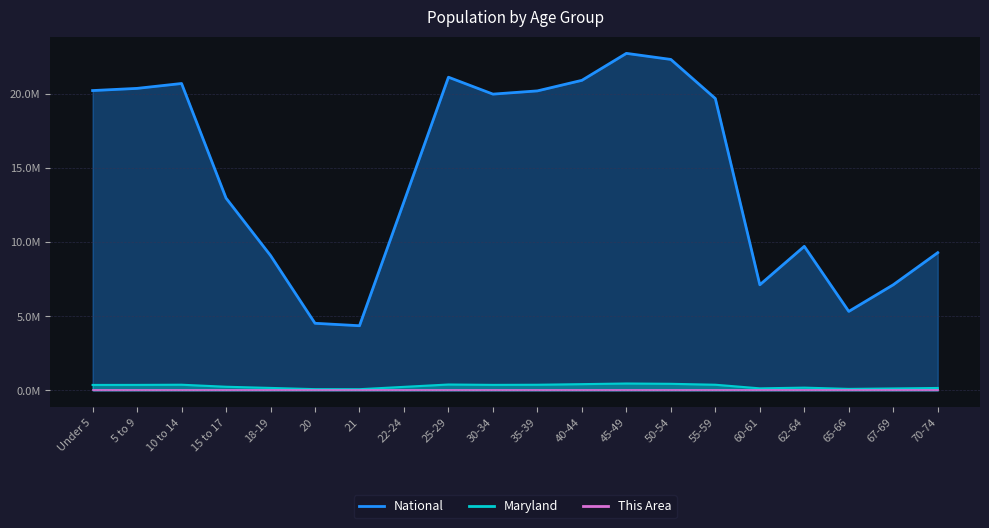

What is the maximum value for Maryland?

0.5